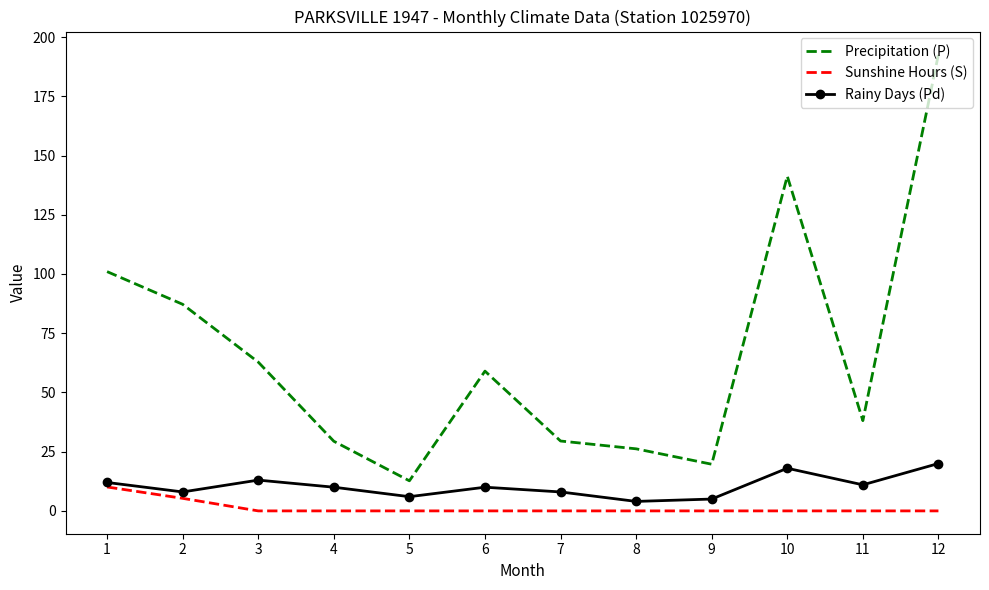

What are all the series names shown in the legend?

Precipitation (P), Sunshine Hours (S), Rainy Days (Pd)